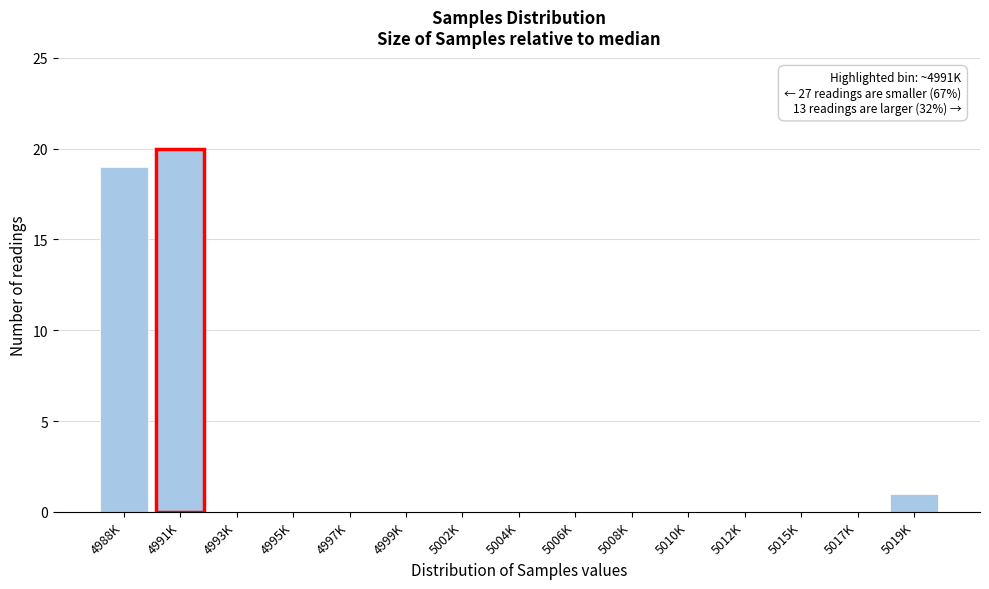

Reading right to left, what are all the values shown in this chart?

5019K=1	5017K=0	5015K=0	5012K=0	5010K=0	5008K=0	5006K=0	5004K=0	5002K=0	4999K=0	4997K=0	4995K=0	4993K=0	4991K=20	4988K=19